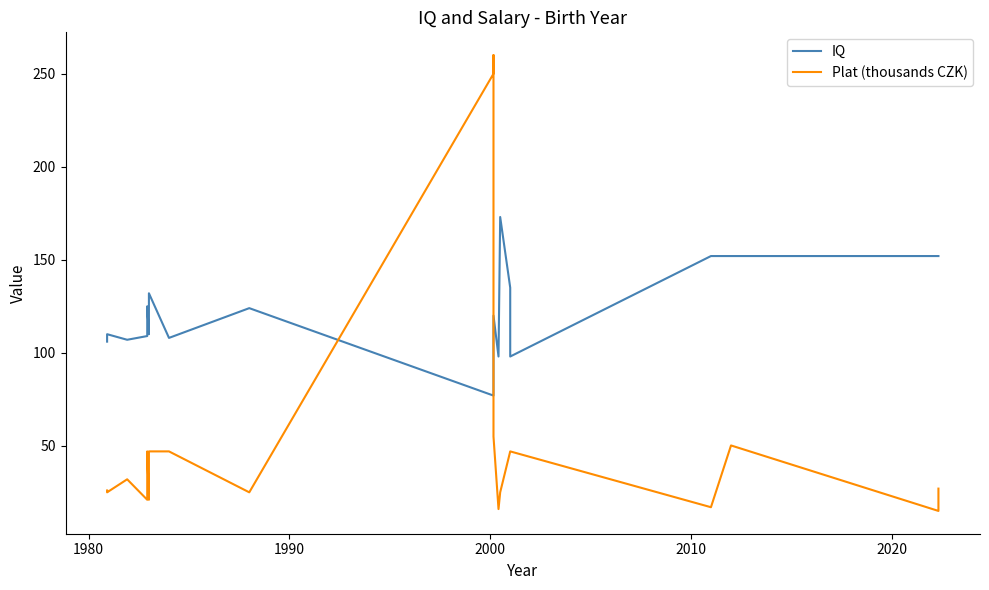

How many data points in Plat (thousands CZK) are less than 27?

11